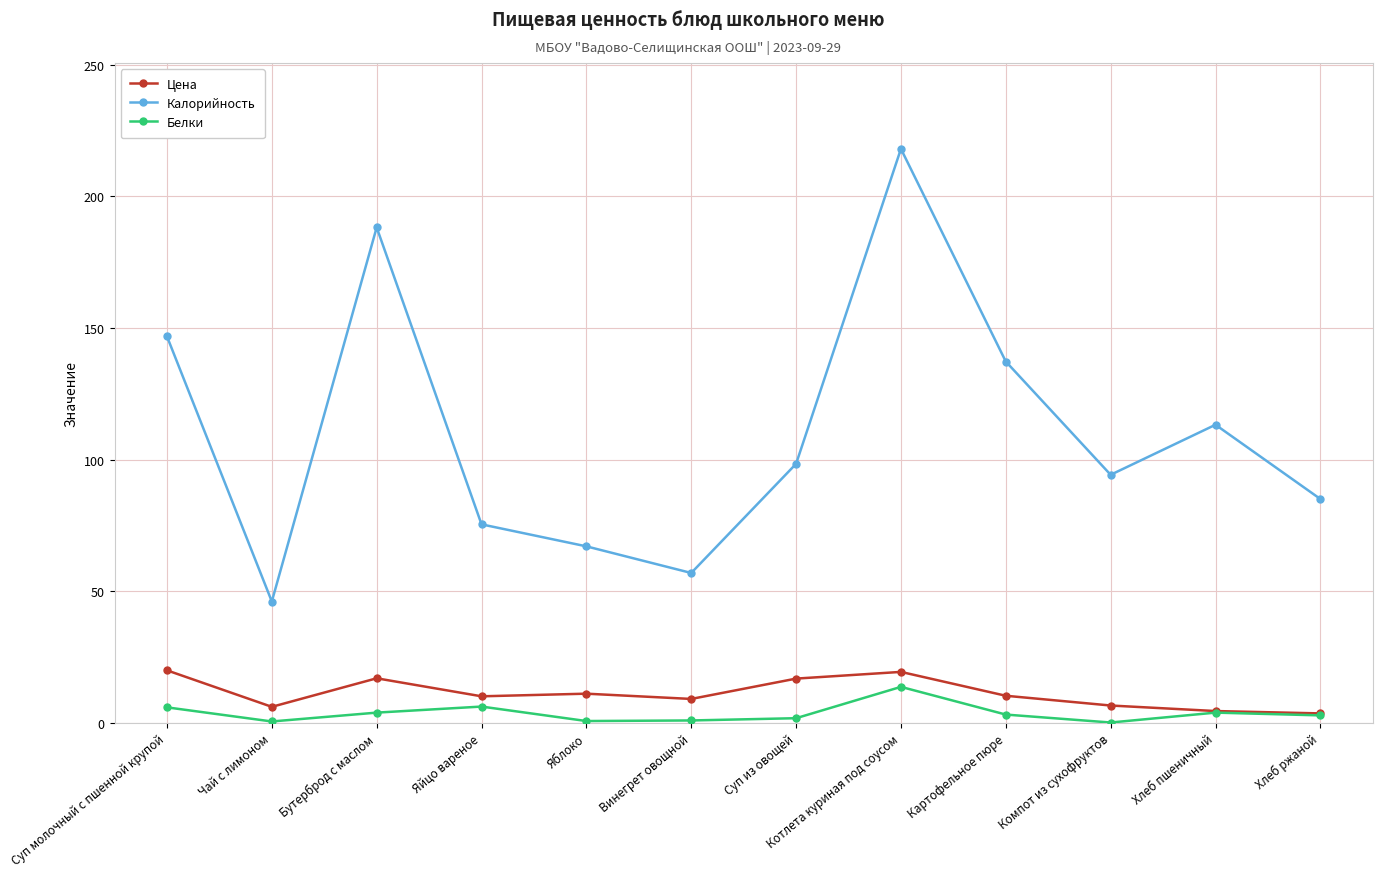

Read the Цена value at Чай с лимоном.

6.0